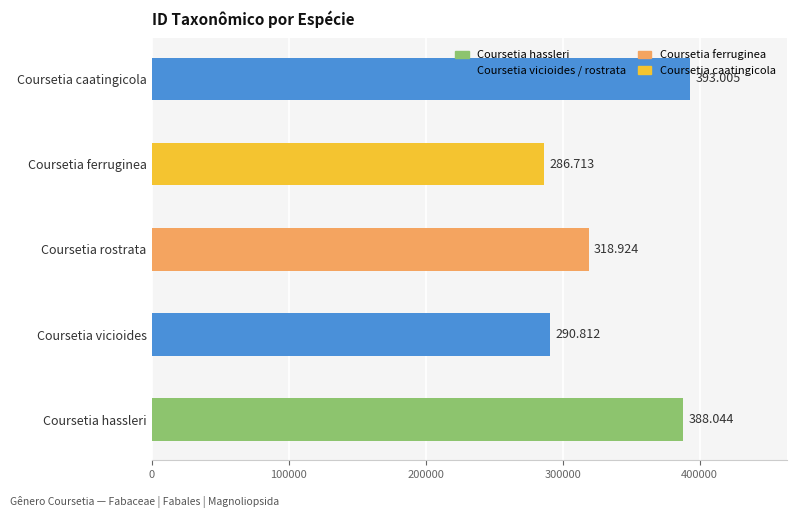

Does the chart contain any negative values?

No